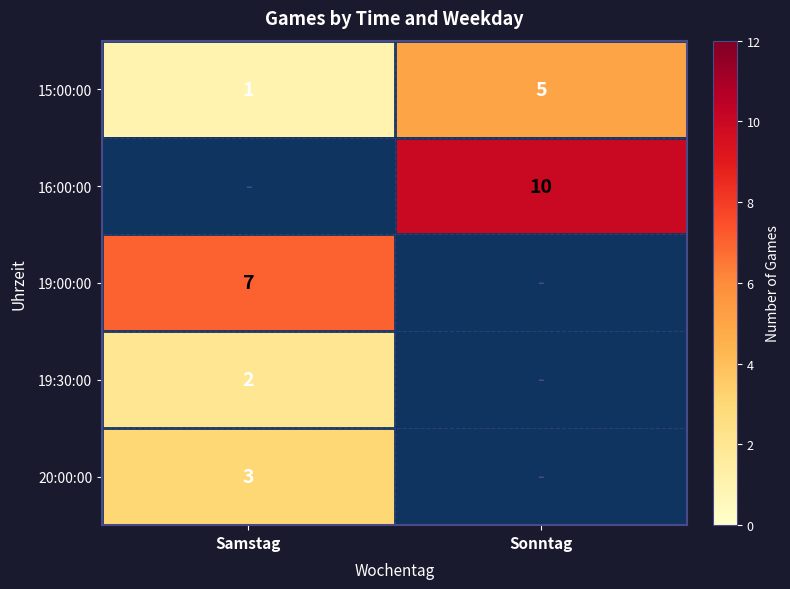

Which has a higher value, Sonntag or Samstag?

Sonntag